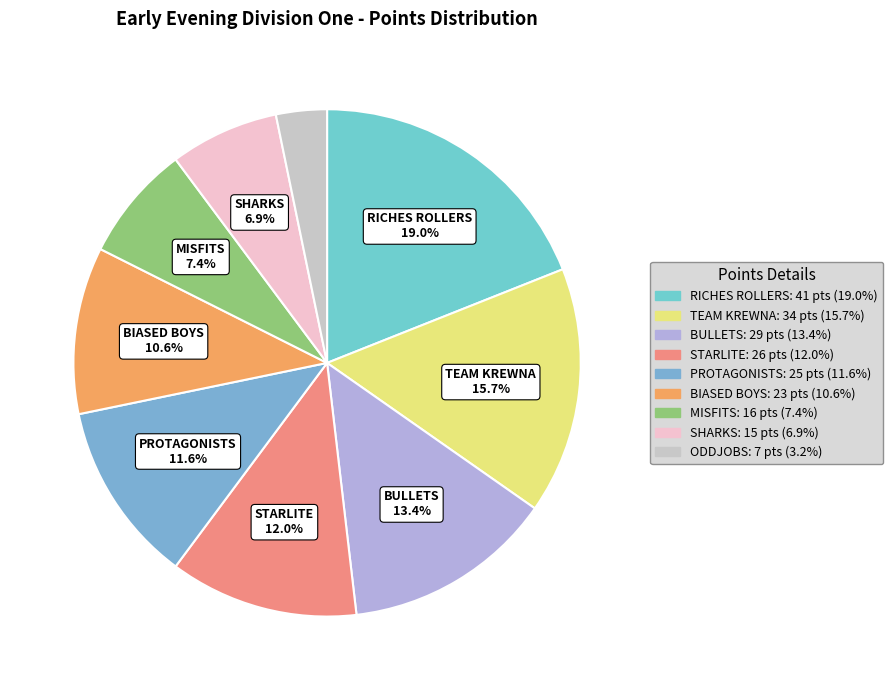

Approximately how many times larger is the value at SHARKS compared to MISFITS?

0.9